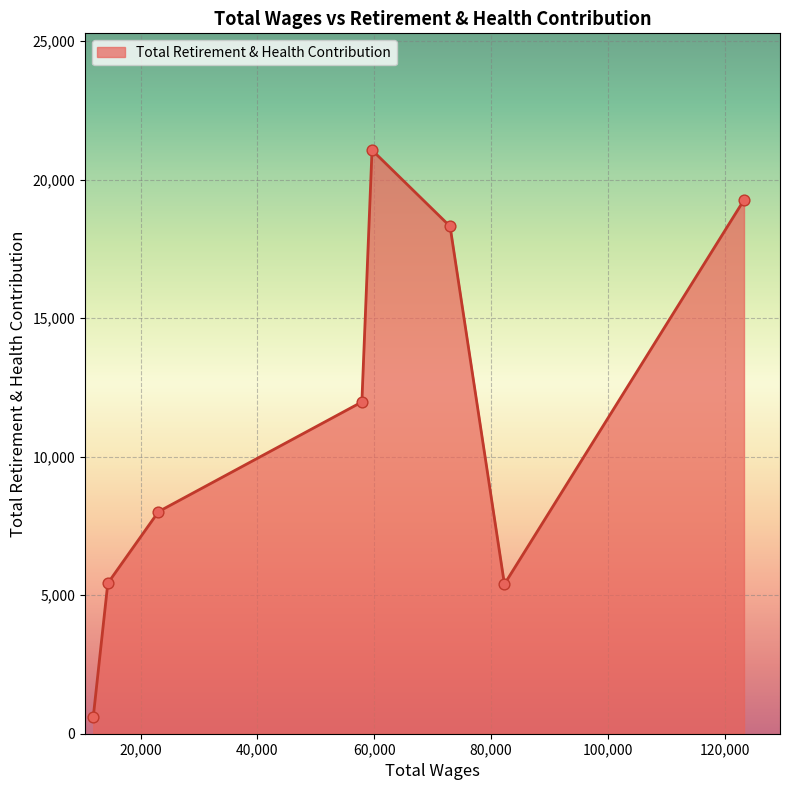

True or false: the data has more than 2 interior local peaks.

False